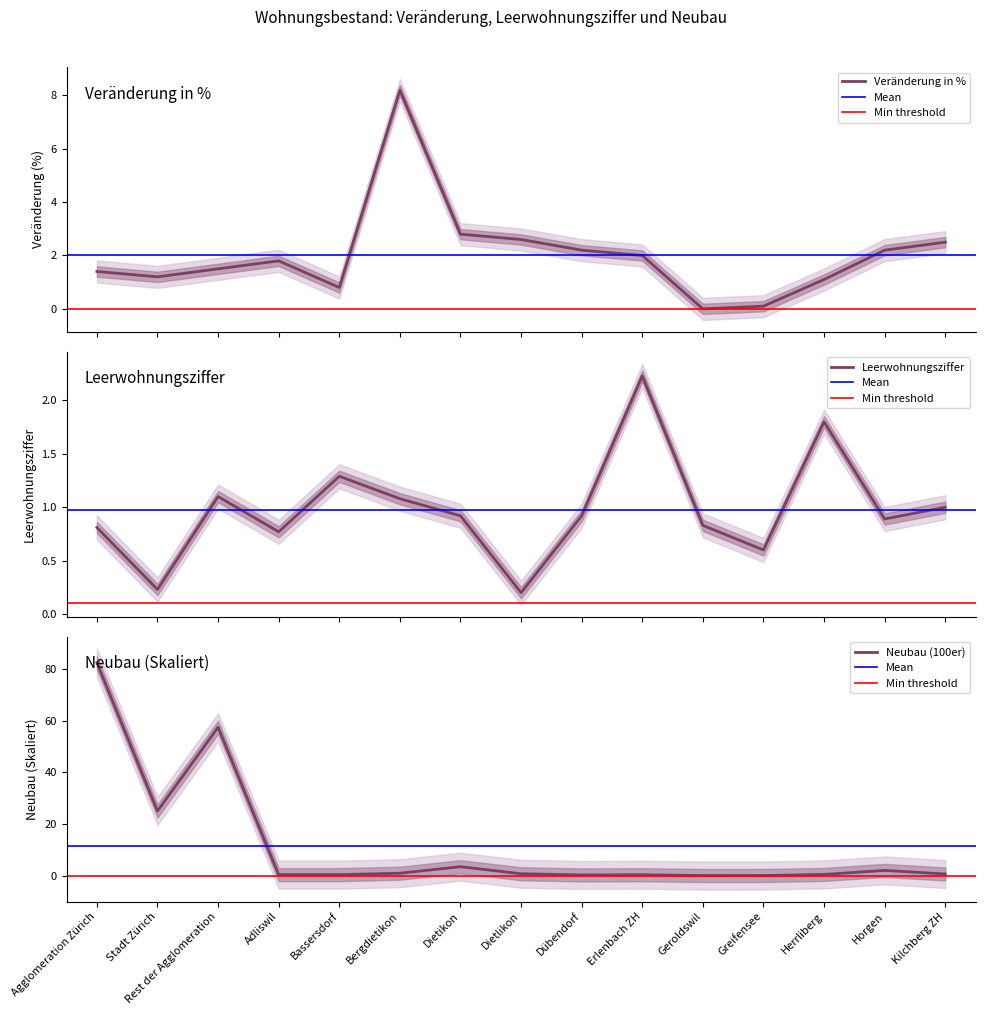

Which has a higher value, Horgen or Dübendorf?

Horgen